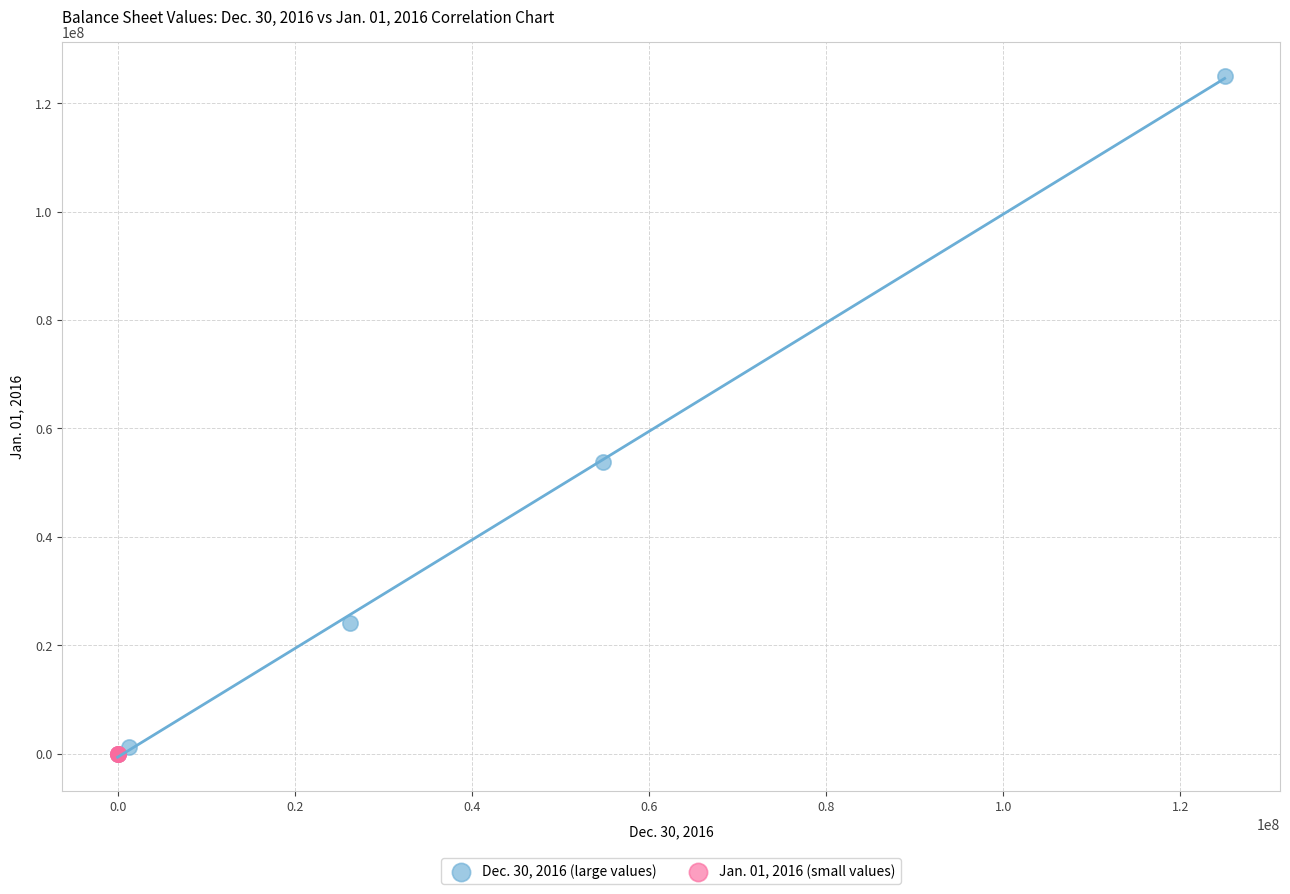

Which series has the widest spread of Y values?

Dec. 30, 2016 (large values)